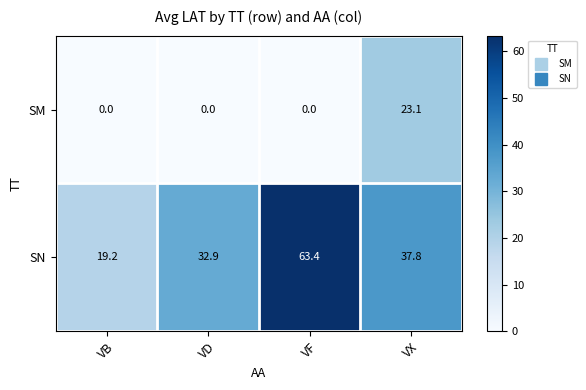

At which label is SN closest to 41?

VX